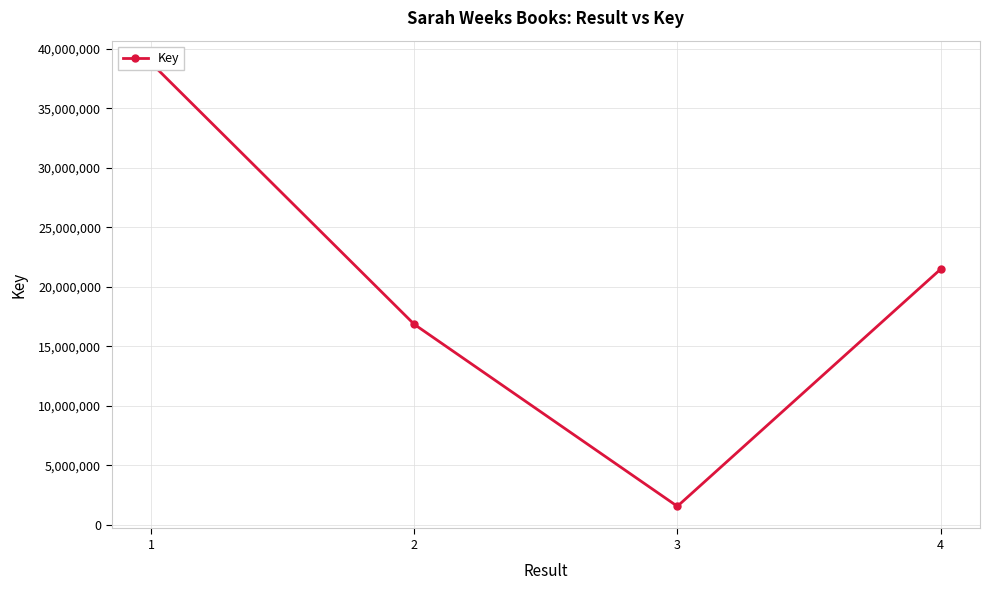

At which label is the value closest to 20194481?

4